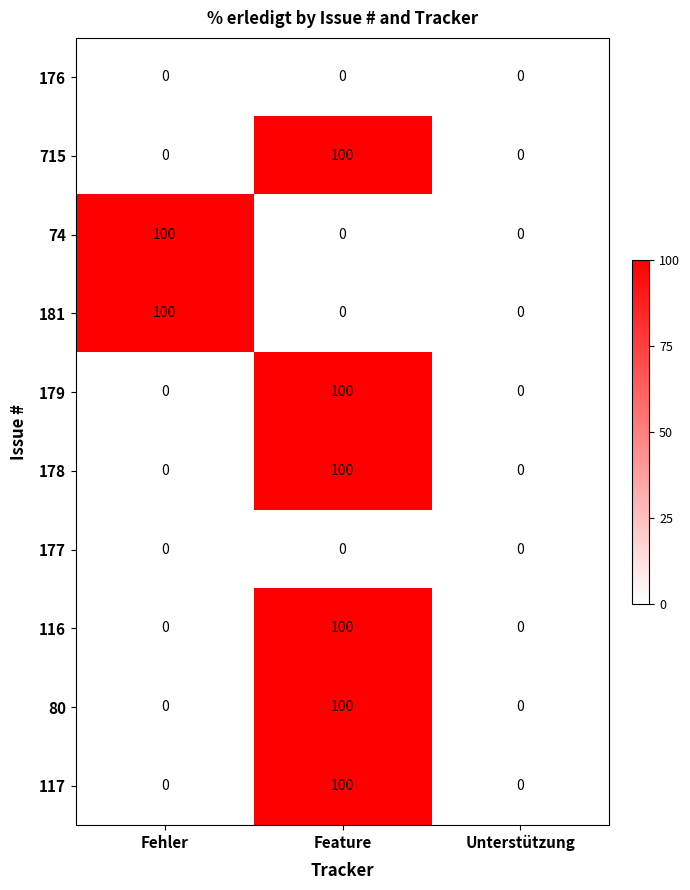

What is the greatest value displayed?

100